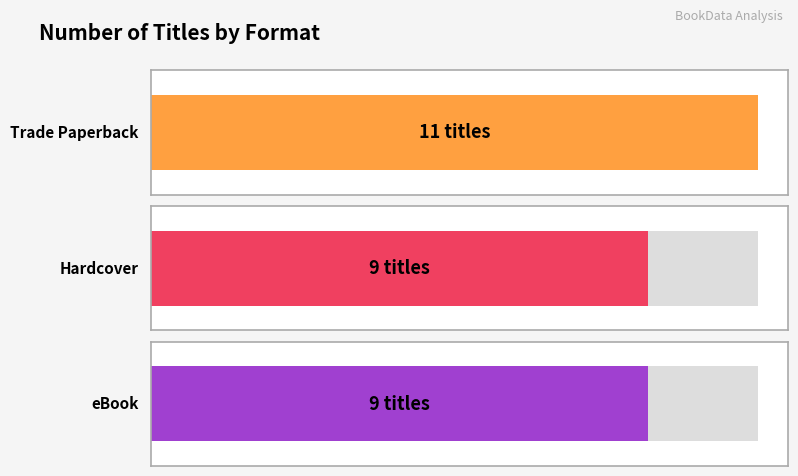

List the series in order of their peak value, lowest first.

Hardcover, eBook, Trade Paperback